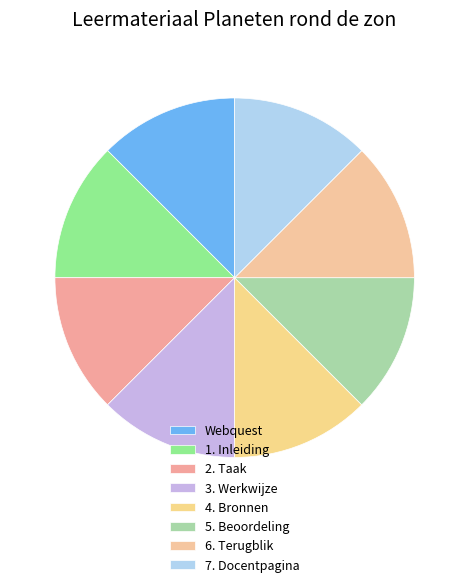

Is it true that 2. Taak is 12% of the pie?

True